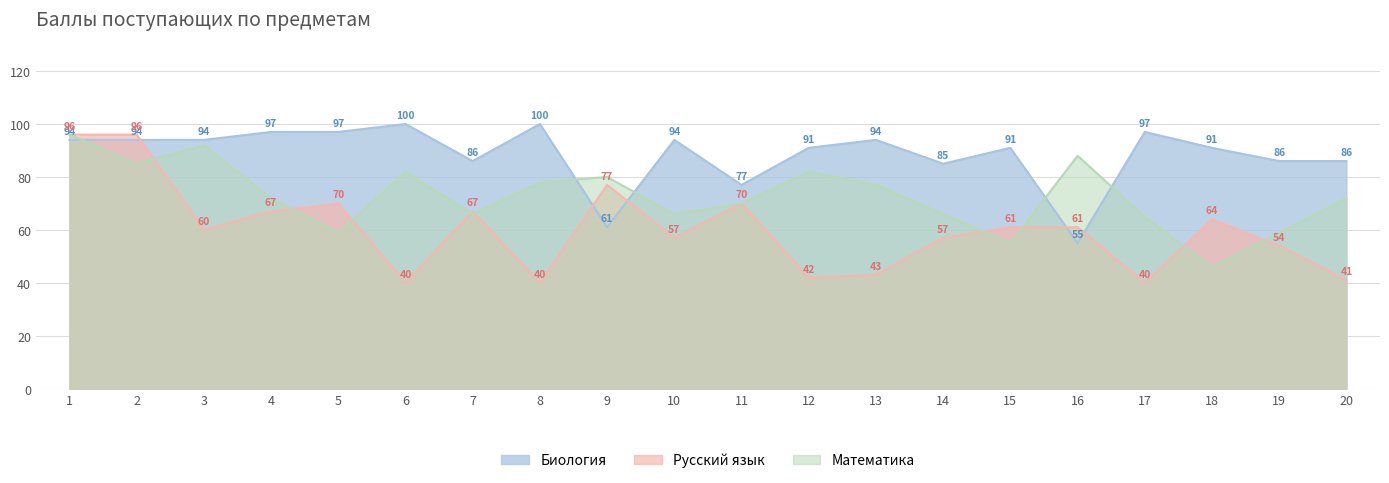

At which category does the chart reach its minimum across all series?

6